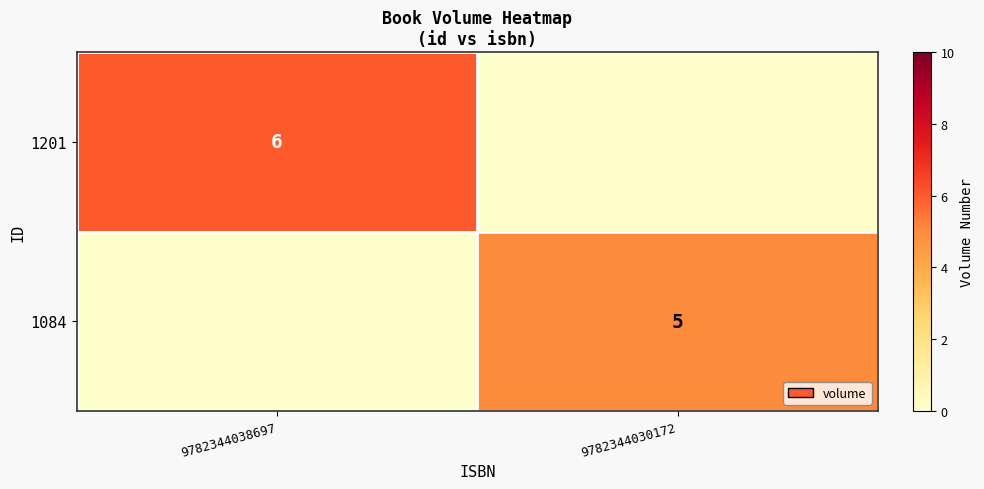

The 1201 series shows 6 at 9782344038697. True or false?

True